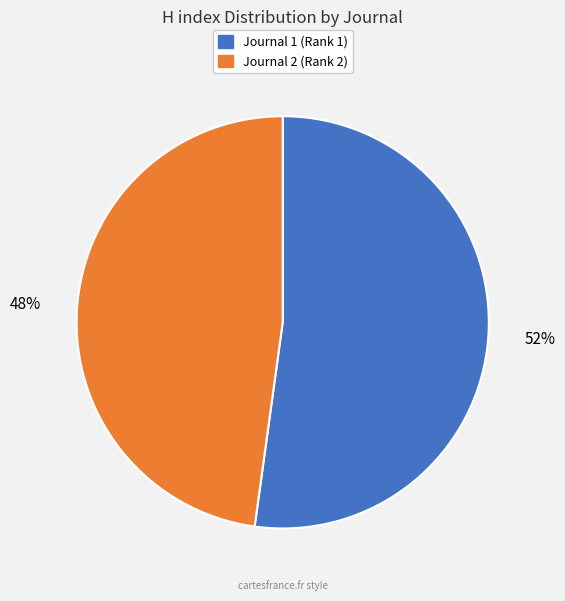

Count the number of slices in the pie.

2